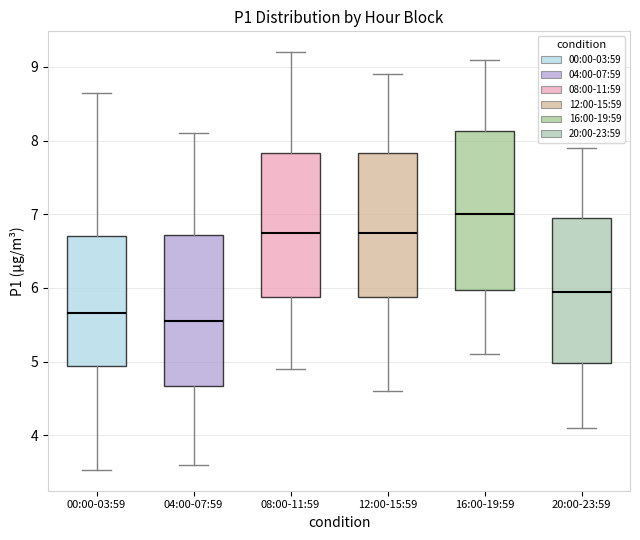

Comparing the boxes themselves (not the whiskers), which one is the tallest?

16:00-19:59